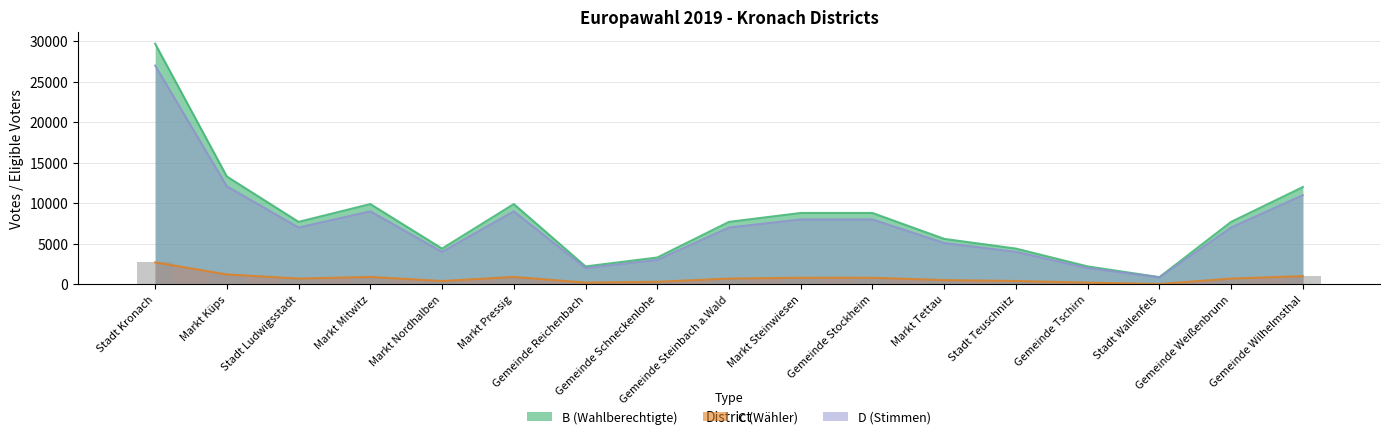

Rank the series by their maximum value, from lowest to highest.

C (Wähler), D (Stimmen), B (Wahlberechtigte)